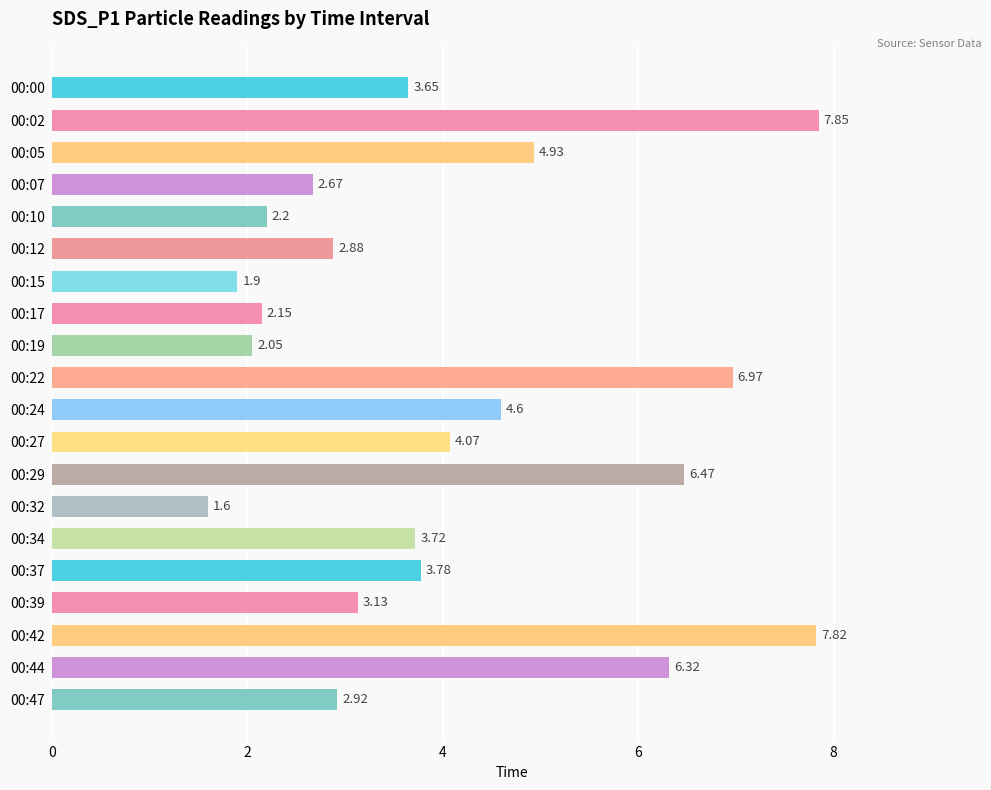

Rank the categories by value from highest to lowest.

00:02, 00:42, 00:22, 00:29, 00:44, 00:05, 00:24, 00:27, 00:37, 00:34, 00:00, 00:39, 00:47, 00:12, 00:07, 00:10, 00:17, 00:19, 00:15, 00:32